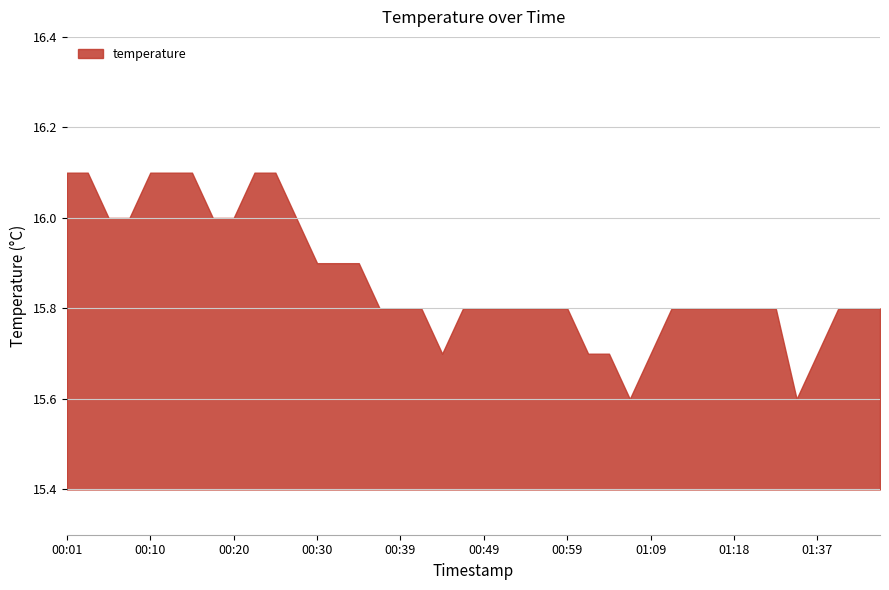

What is the difference between the maximum and minimum values?

0.5